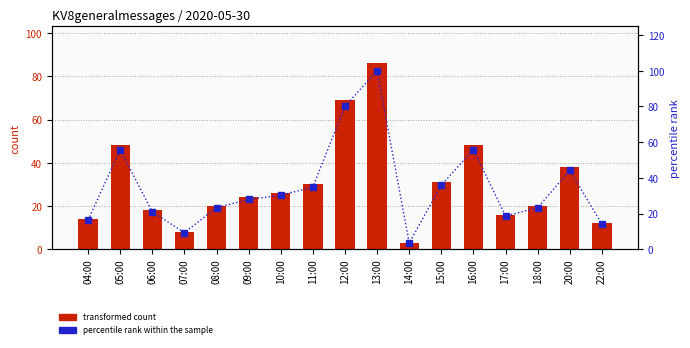

Read the transformed count value at 04:00.

14.0